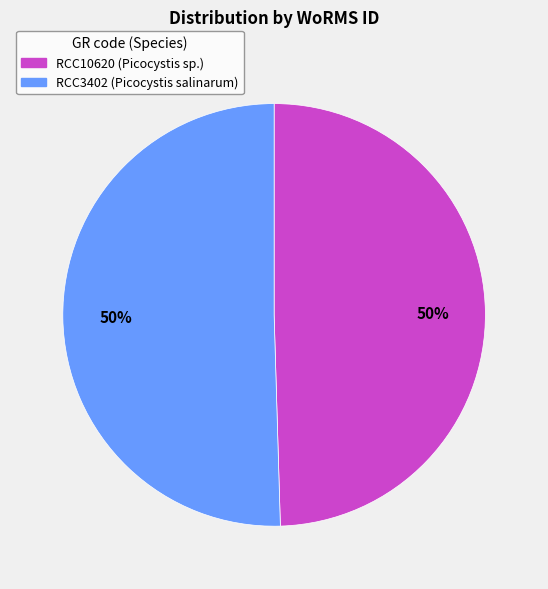

The RCC3402 slice represents 50% of the pie. True or false?

True